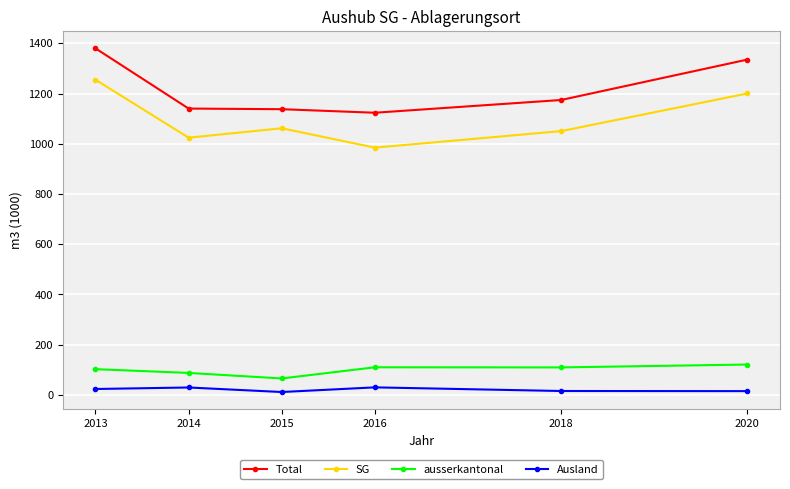

What is the difference between the SG values at 2018 and 2016?

65.8